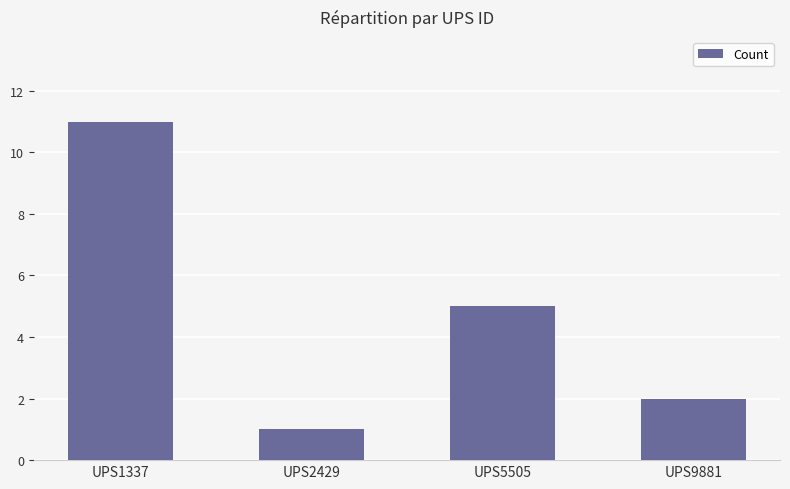

The chart shows a value of 5 at UPS5505. True or false?

True